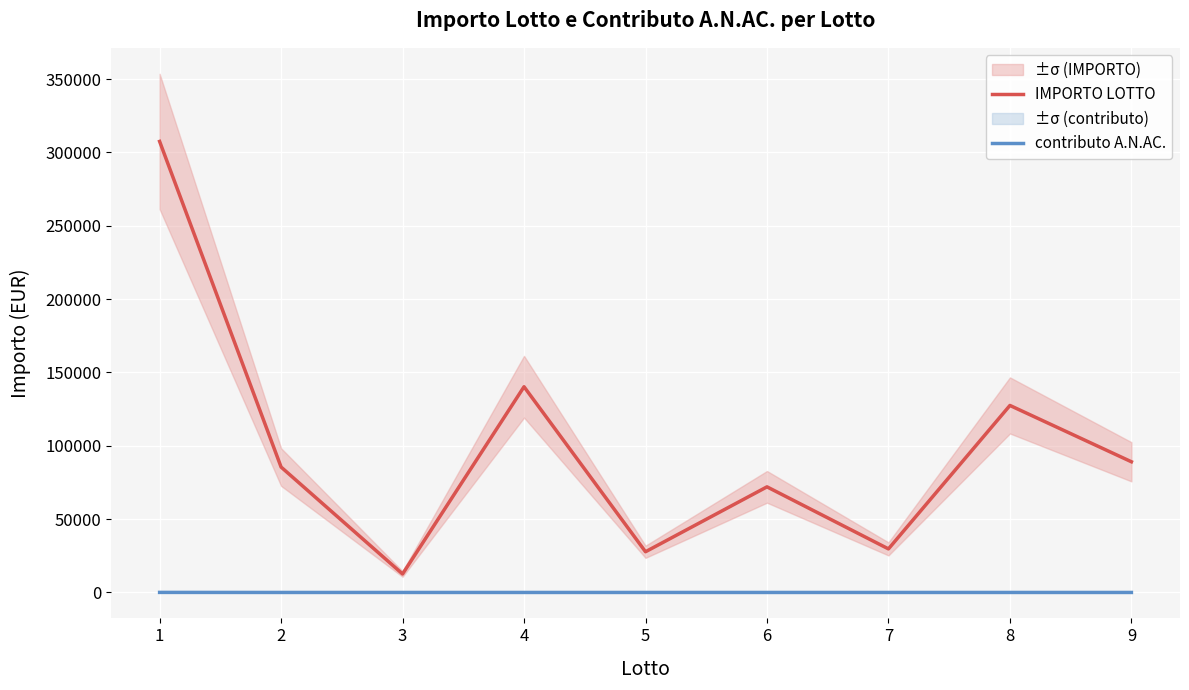

True or false: IMPORTO LOTTO and contributo A.N.AC. cross at least once.

False